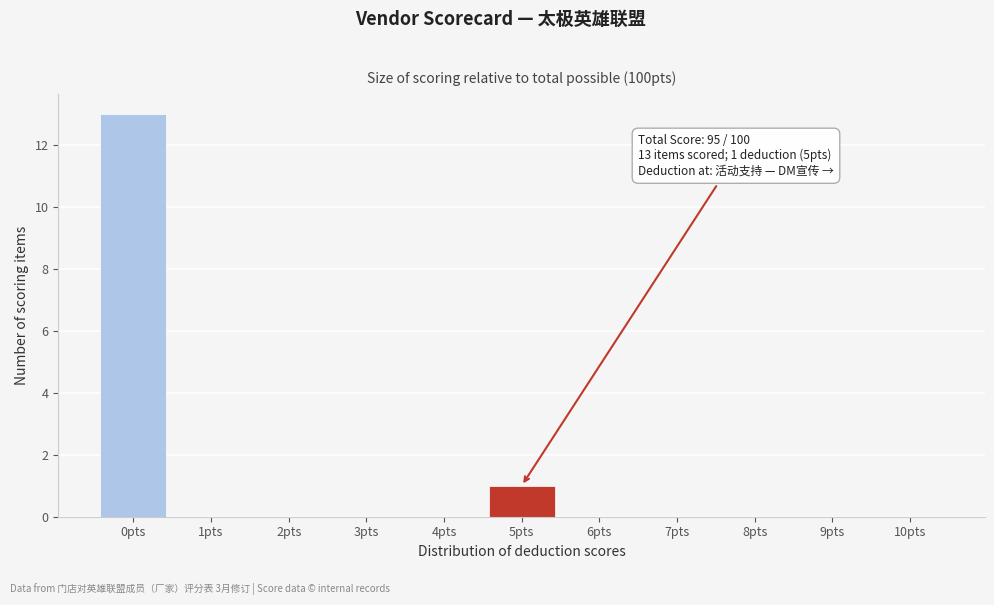

Reading right to left, transcribe all the data shown in this chart.

10pts=0	9pts=0	8pts=0	7pts=0	6pts=0	5pts=1	4pts=0	3pts=0	2pts=0	1pts=0	0pts=13